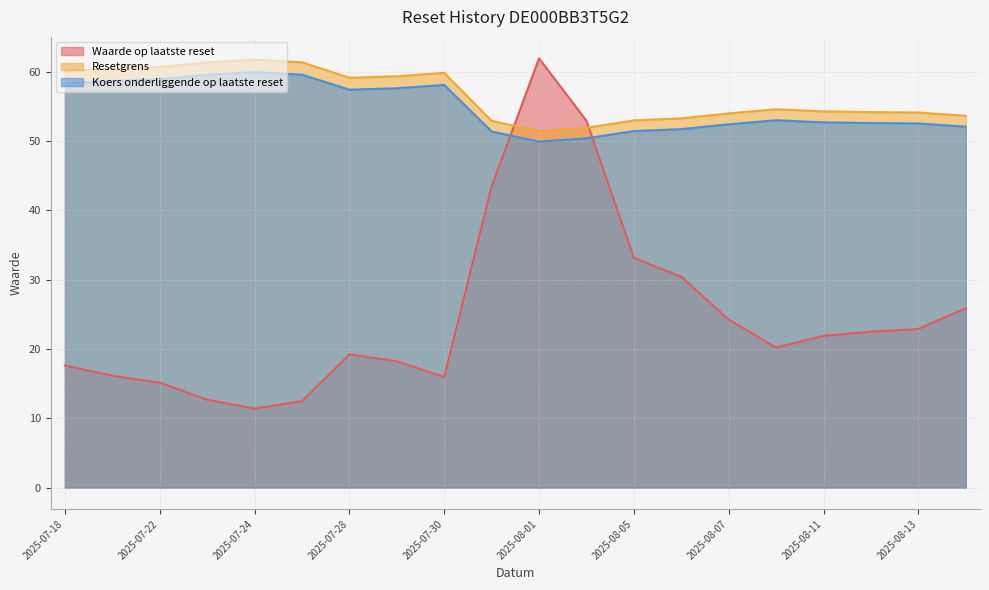

What is the difference between the maximum and second lowest values in the Koers onderliggende op laatste reset series?

9.6